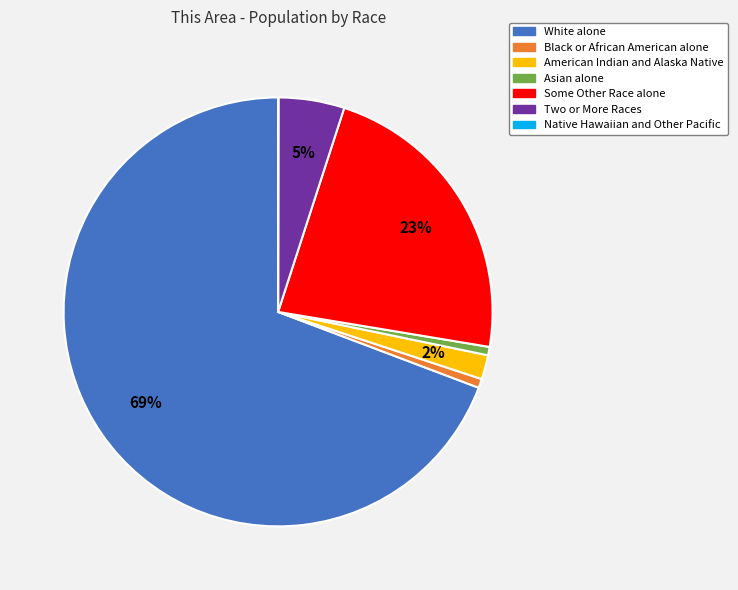

What percentage is the Asian alone slice, to the nearest percent?

1%